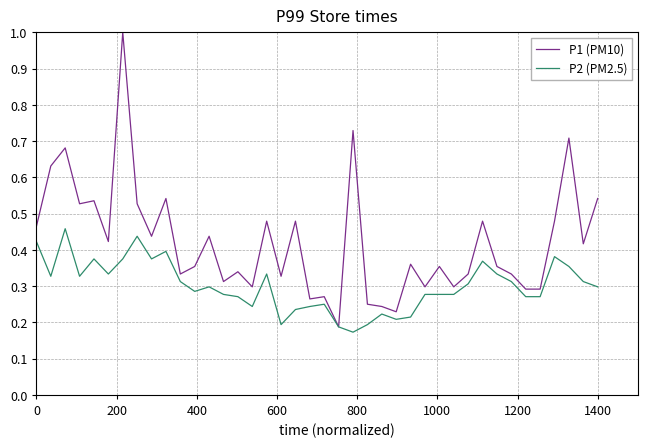

Which series has the widest spread of values?

P1 (PM10)